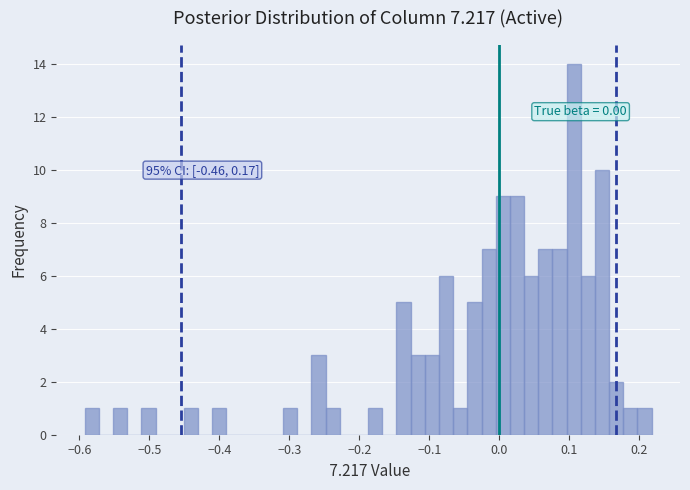

Read against the x-axis, roughly where is the centre of the tallest bar?

0.11